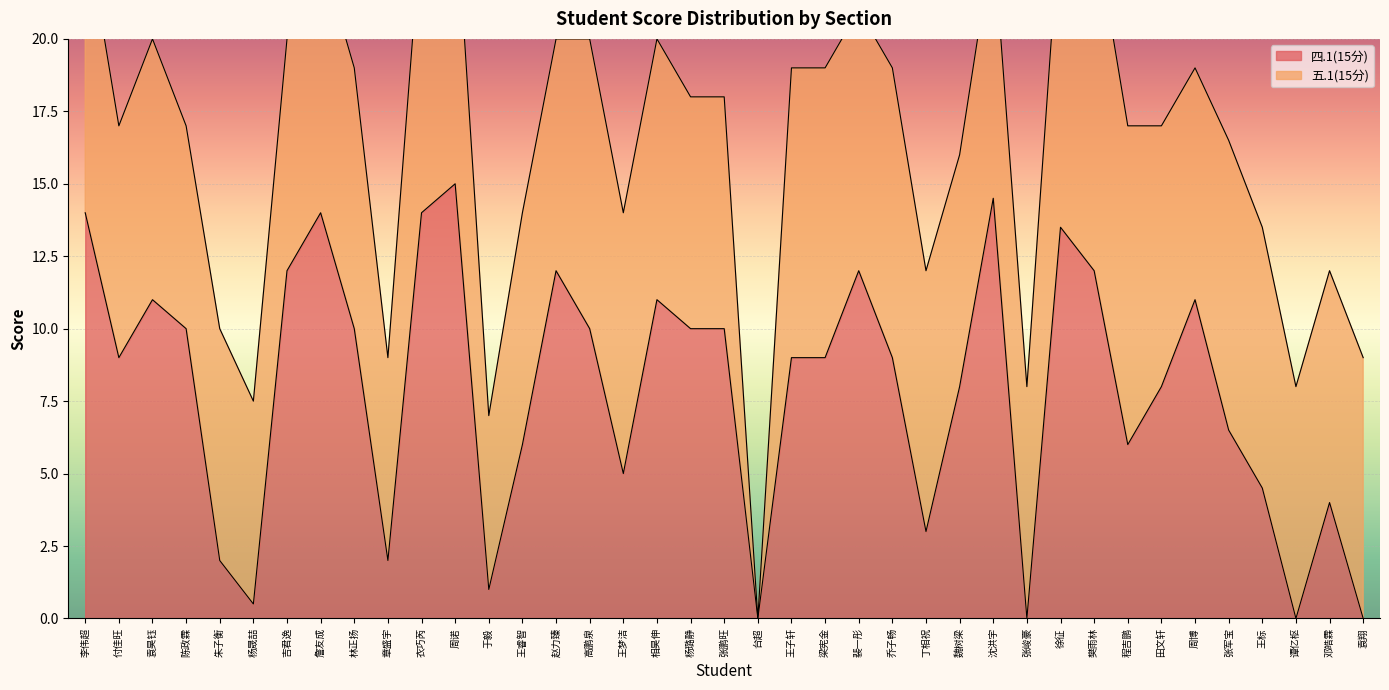

The chart shows a value of 11.5 at 张军宝. True or false?

False